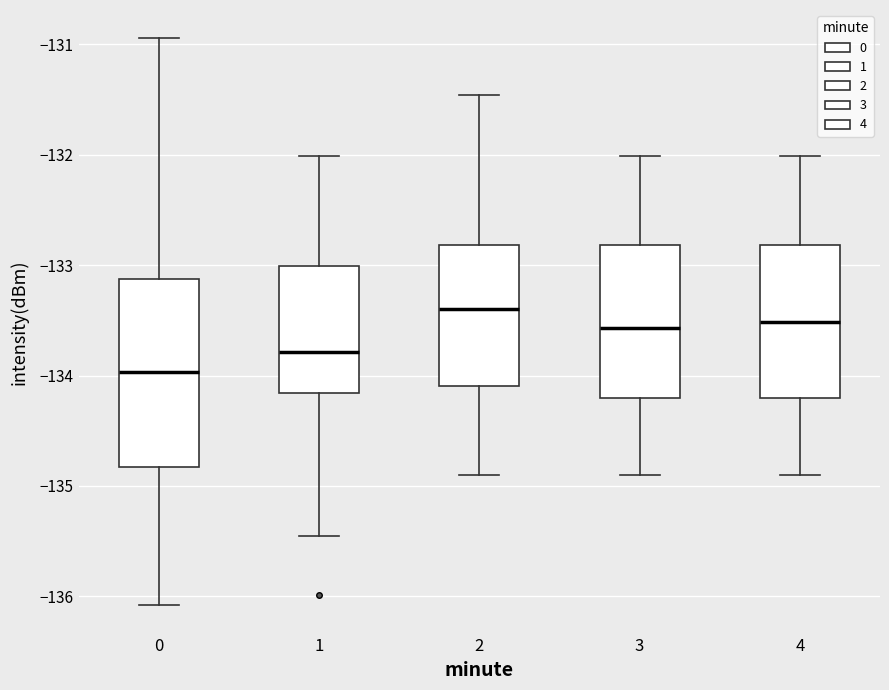

Which box has the highest median line?

2